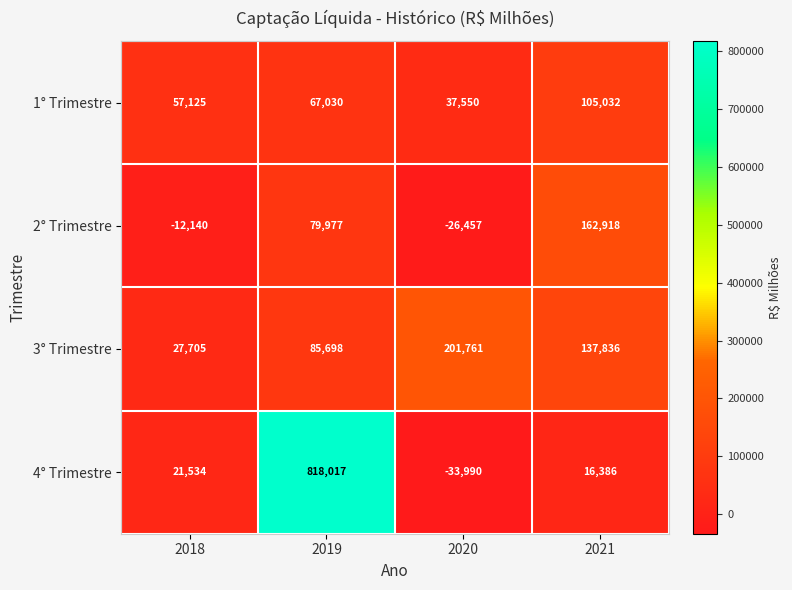

How many negative values does the 4° Trimestre series have?

1